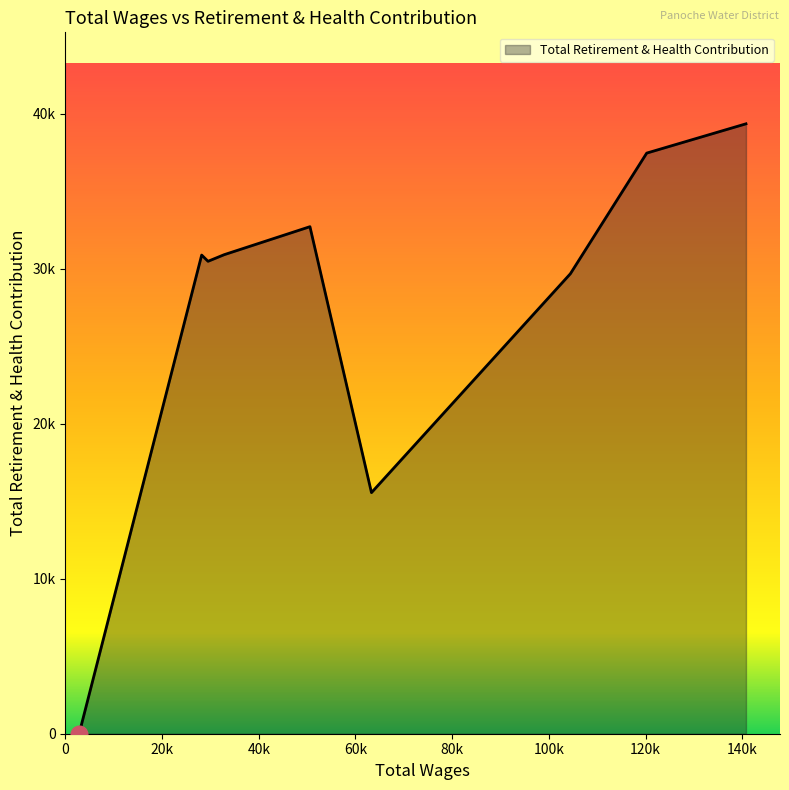

Does the chart display data point markers on the line(s)?

No